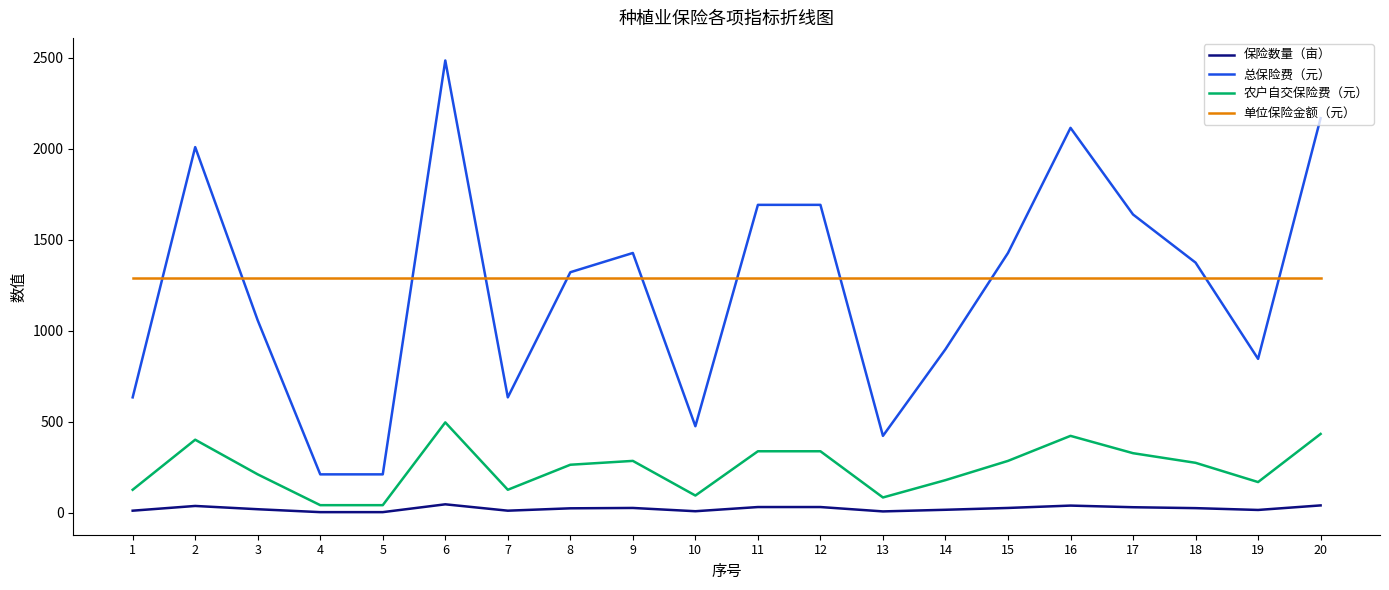

The value of 单位保险金额（元） at 4 is 1290.0. True or false?

True